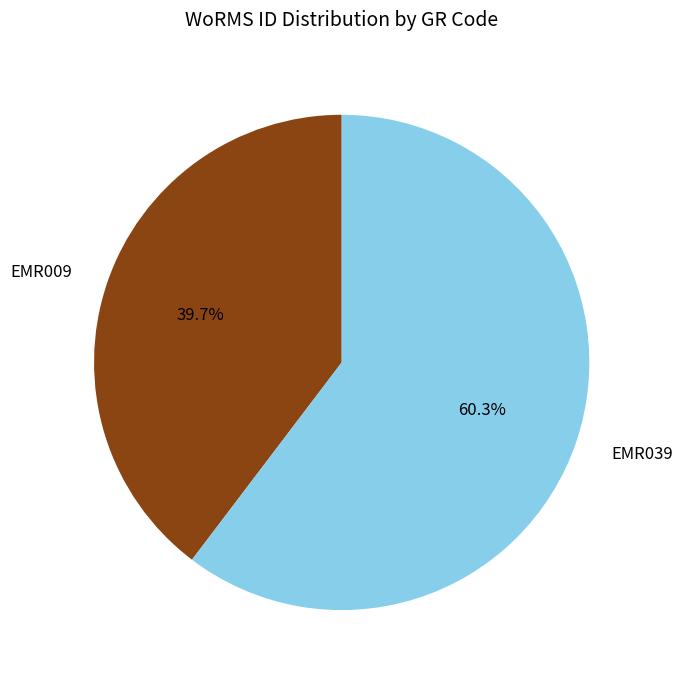

How many segments does this pie chart have?

2